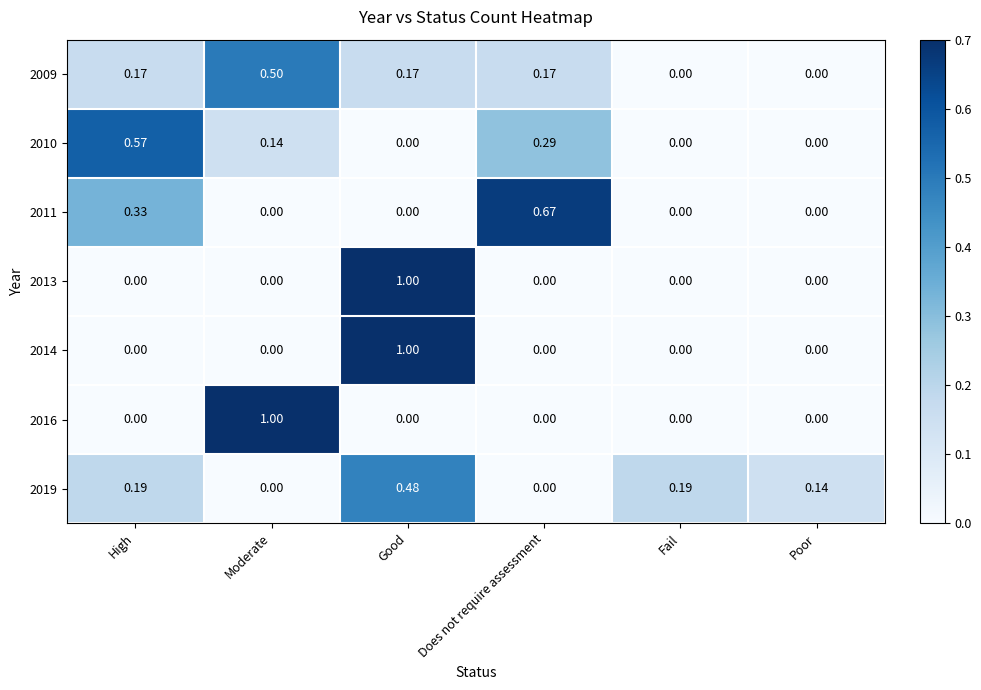

Which series has the largest total across all categories?

2009